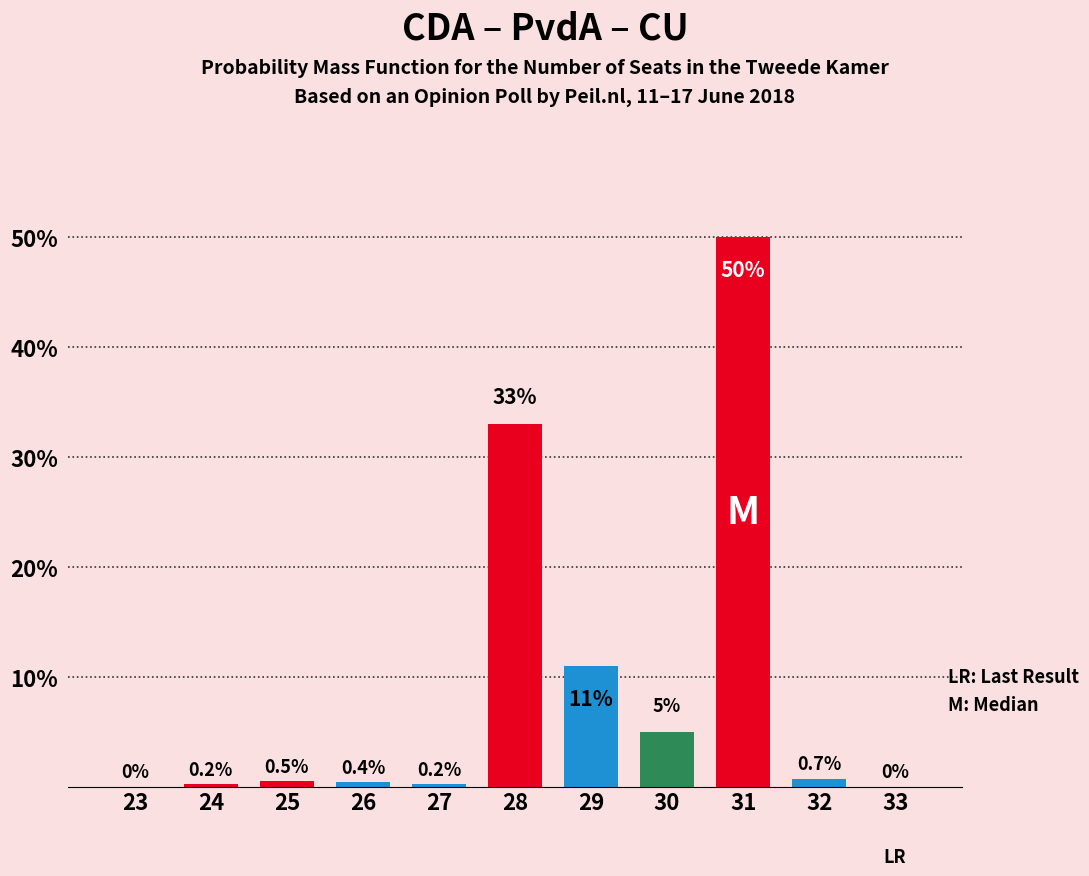

Reading left to right, list all the values displayed in this chart.

23=0.0	24=0.2	25=0.5	26=0.4	27=0.2	28=33.0	29=11.0	30=5.0	31=50.0	32=0.7	33=0.0